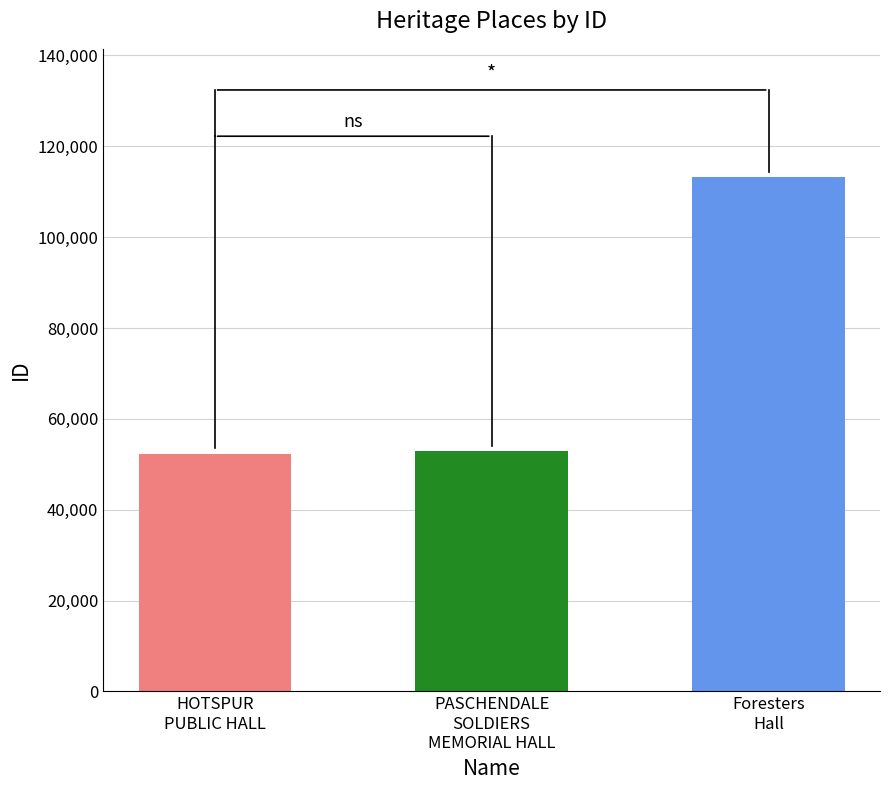

What position from the right is Foresters Hall?

1